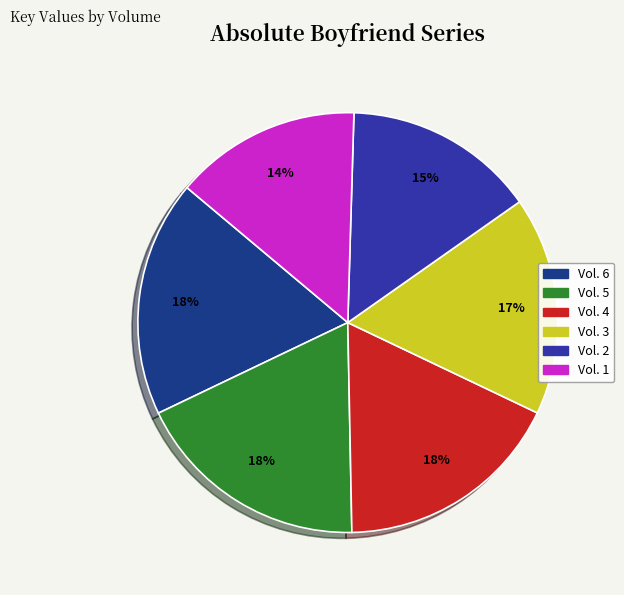

True or false: Vol. 1 accounts for 23% of the total.

False